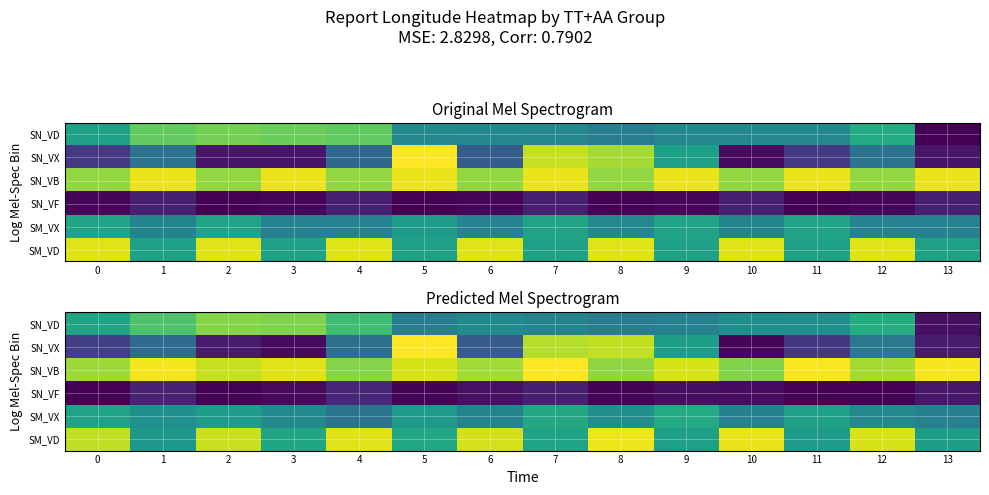

The SN_VX series shows 138.7 at 8. True or false?

True